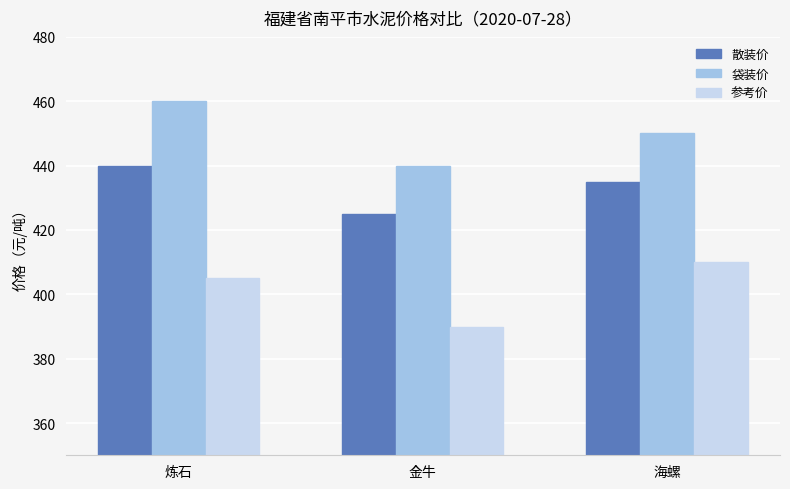

Which series changed the most between 炼石 and 海螺?

袋装价